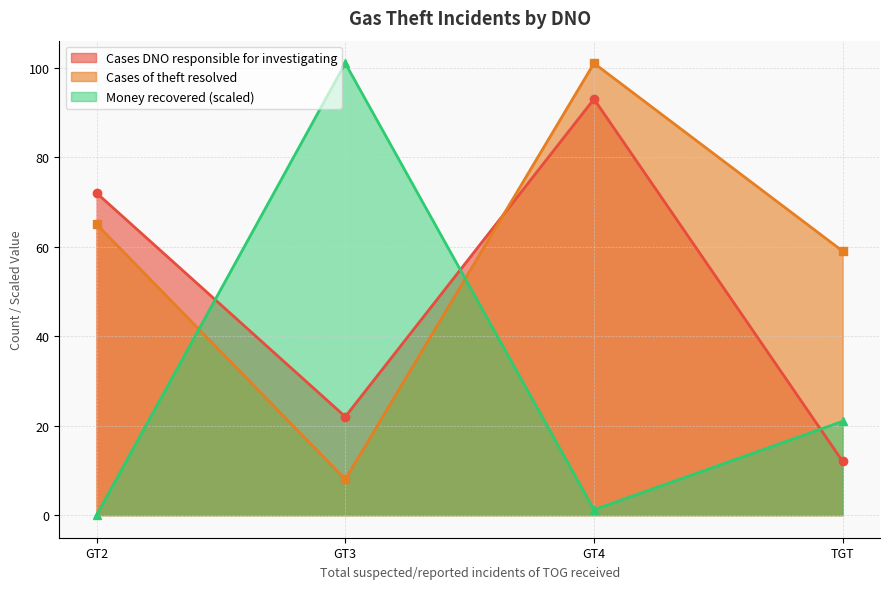

What is the average value of the Money recovered series?

30.8